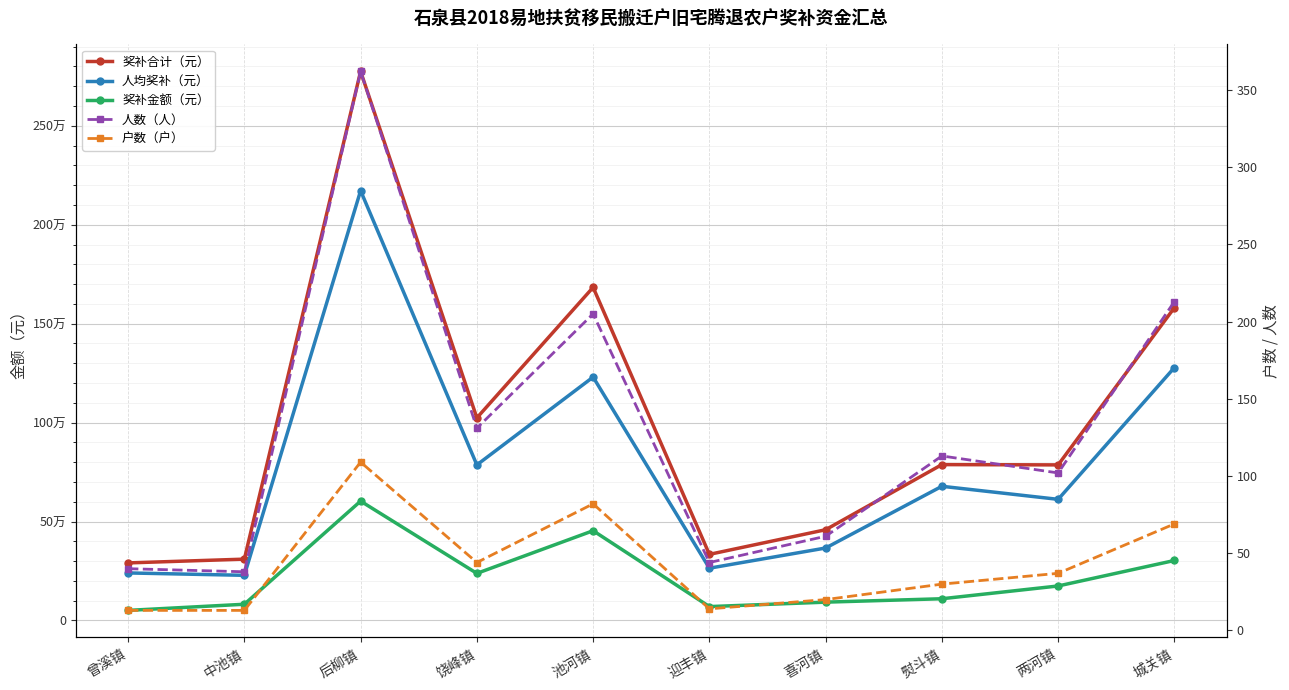

True or false: 户数（户） and 奖补合计（元） intersect in this chart.

False